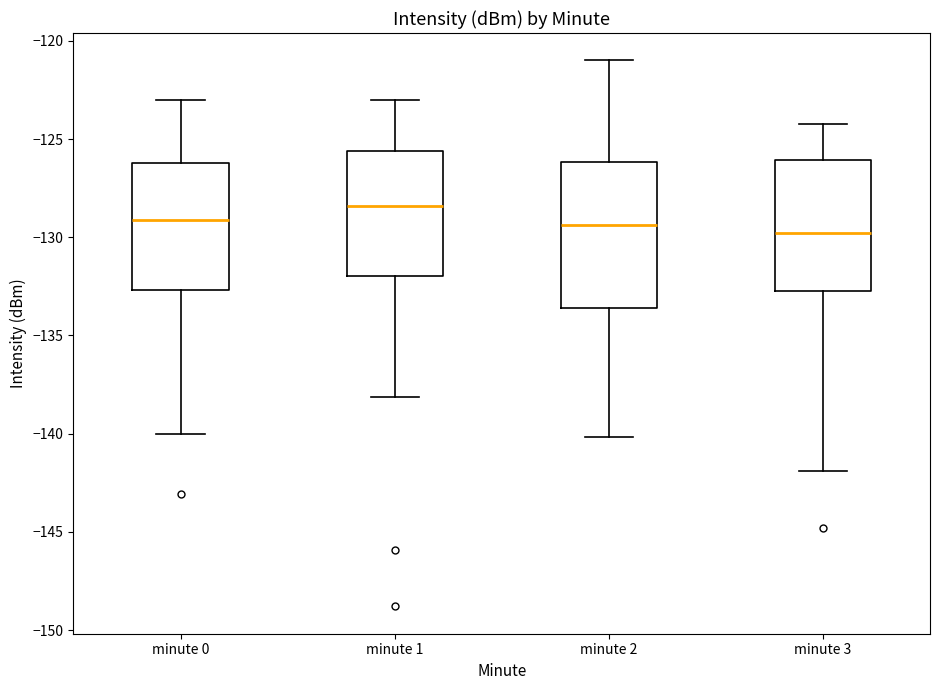

Where is the lower edge of the box for minute 2 on the y-axis? The values are not printed on the chart, so give them approximately, as read against the axis.

-133.5